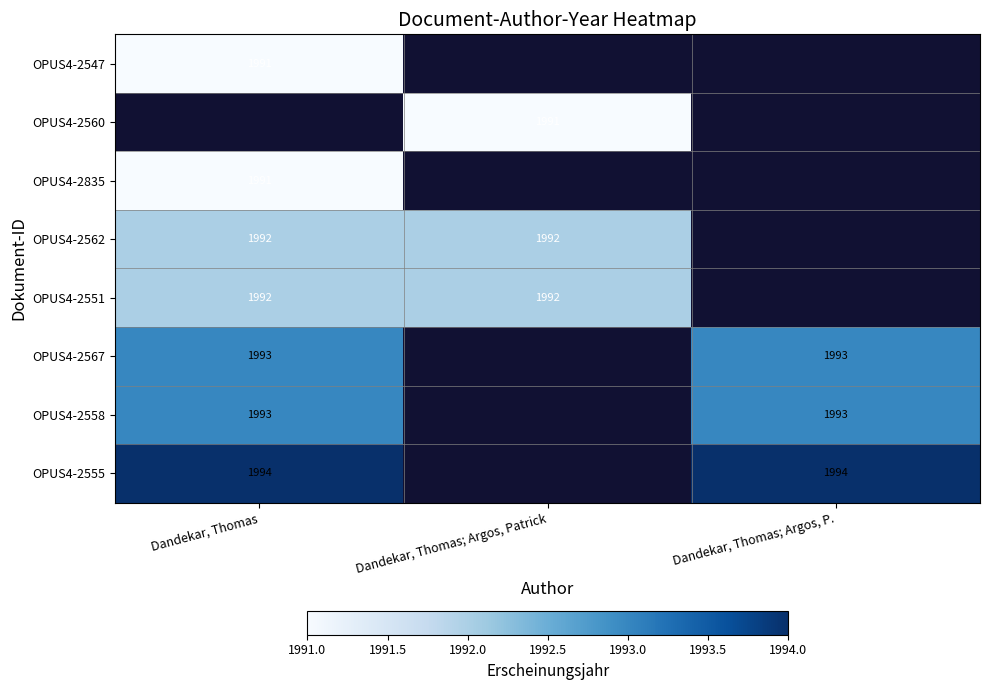

The value of OPUS4-2562 at Dandekar, Thomas is 3517. True or false?

False